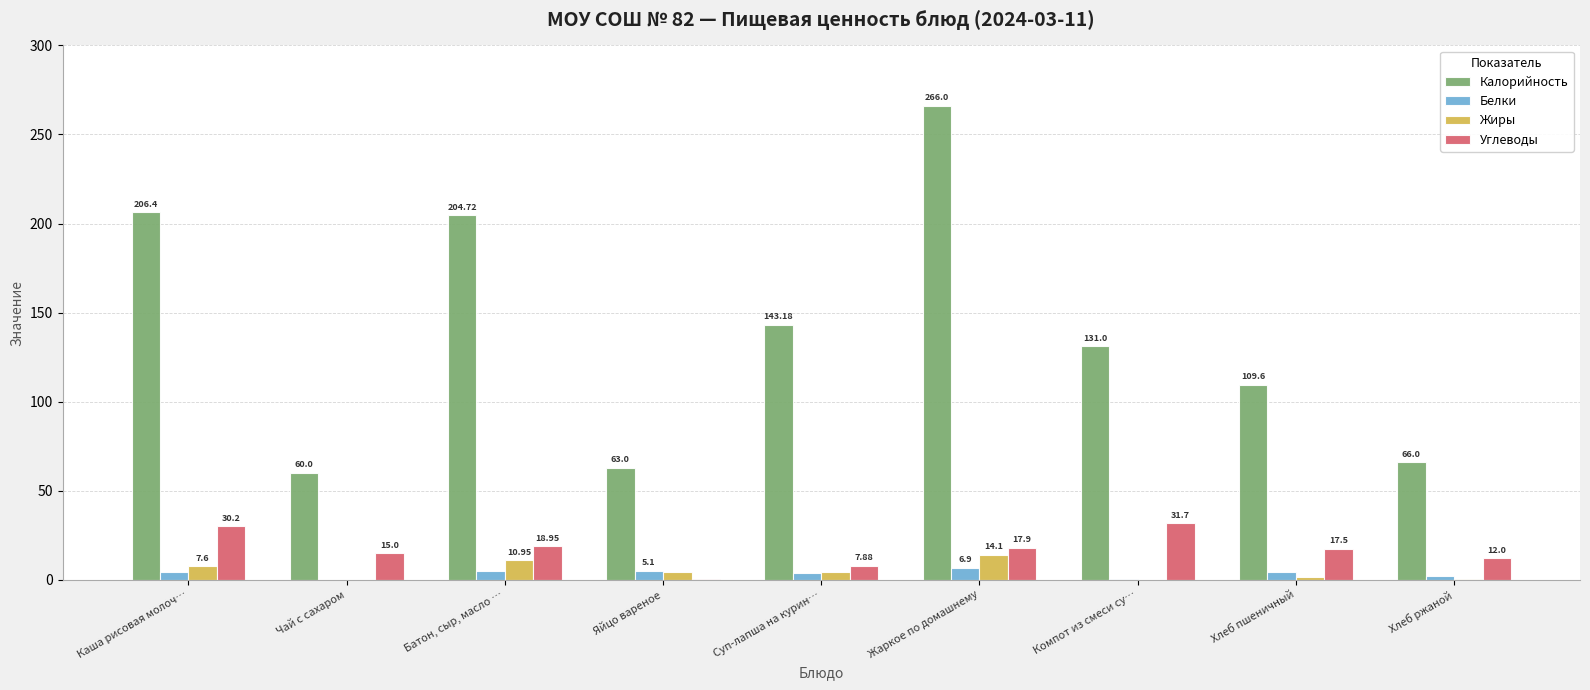

What is the sum of the Белки values at Компот из смеси су… and Яйцо вареное?

5.7